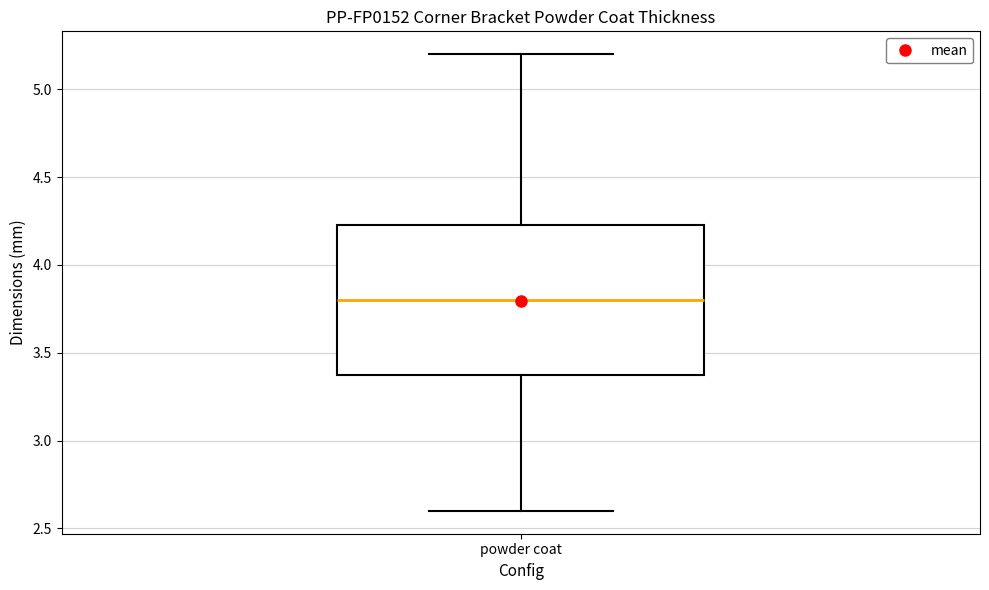

Transcribe this box plot: give where the median line is, the range the box spans, and where the two whiskers end, as read against the y-axis. The values are not printed on the chart, so give them approximately, as read against the axis.

median 3.80, box 3.40 to 4.25, whiskers 2.60 to 5.20